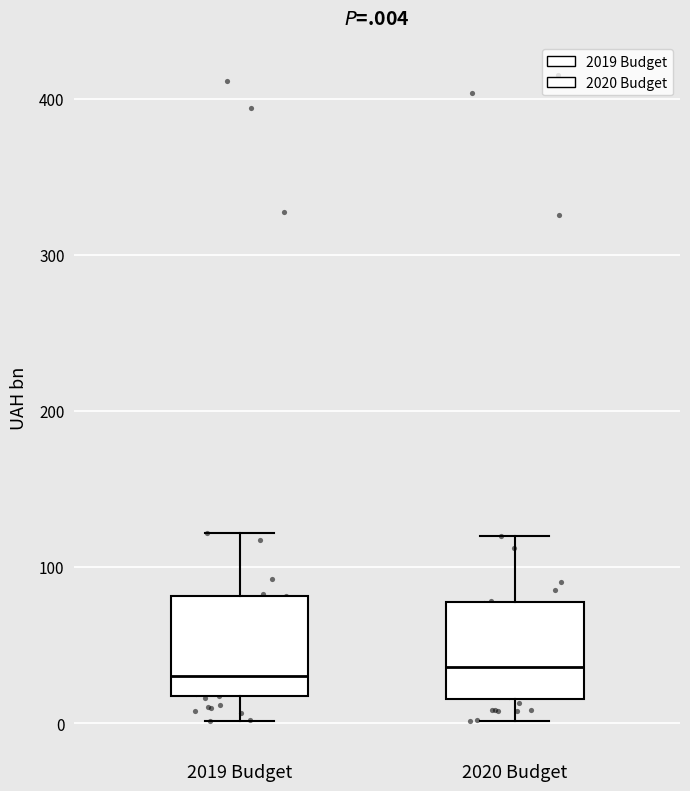

Reading left to right, transcribe this box plot: for each box, give where its median line is, the range the box spans, and where its two whiskers end, as read against the y-axis. The values are not printed on the chart, so give them approximately, as read against the axis.

2019 Budget: median 30, box 20 to 80, whiskers 0 to 120
2020 Budget: median 40, box 20 to 80, whiskers 0 to 120